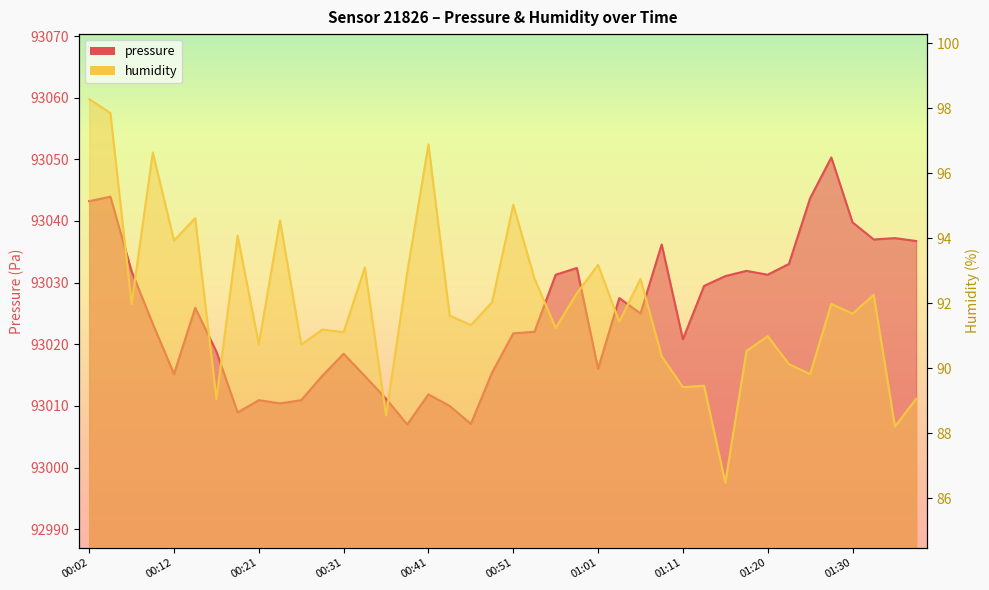

What is the average value of the humidity series?

92.0